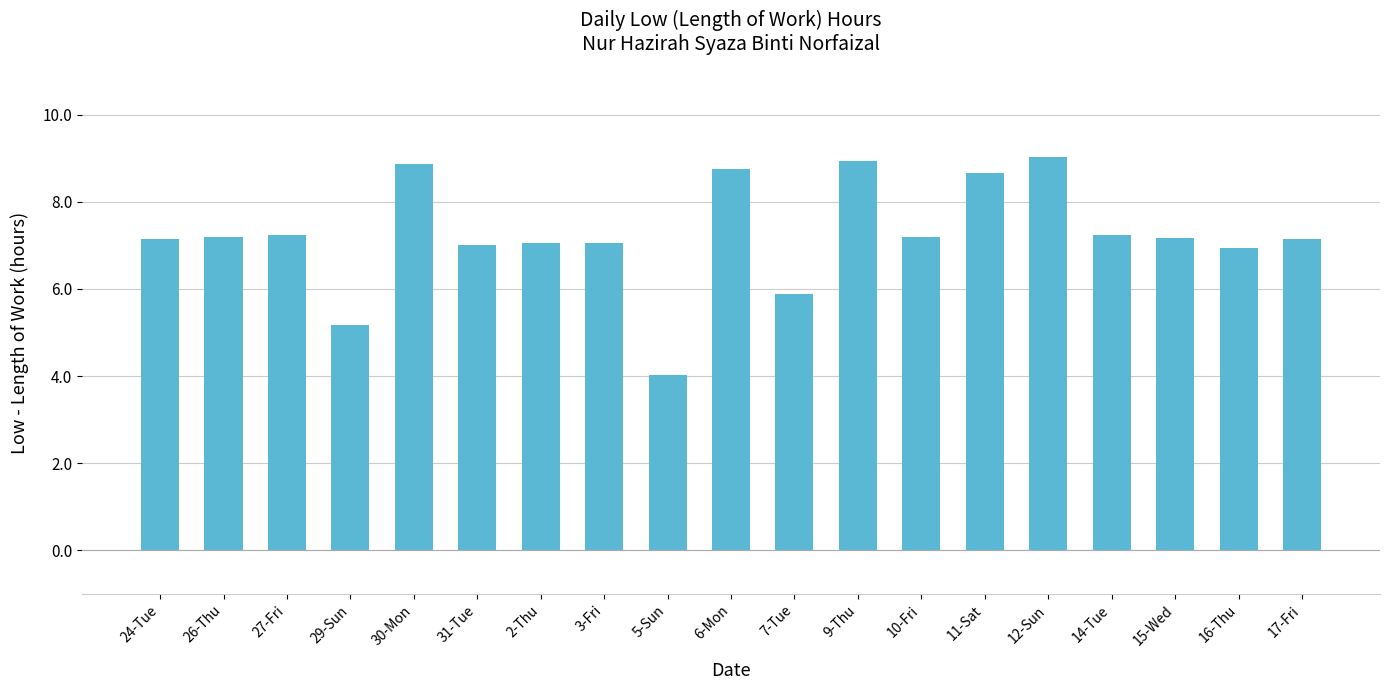

What is the difference between the values at 16-Thu and 7-Tue?

1.1